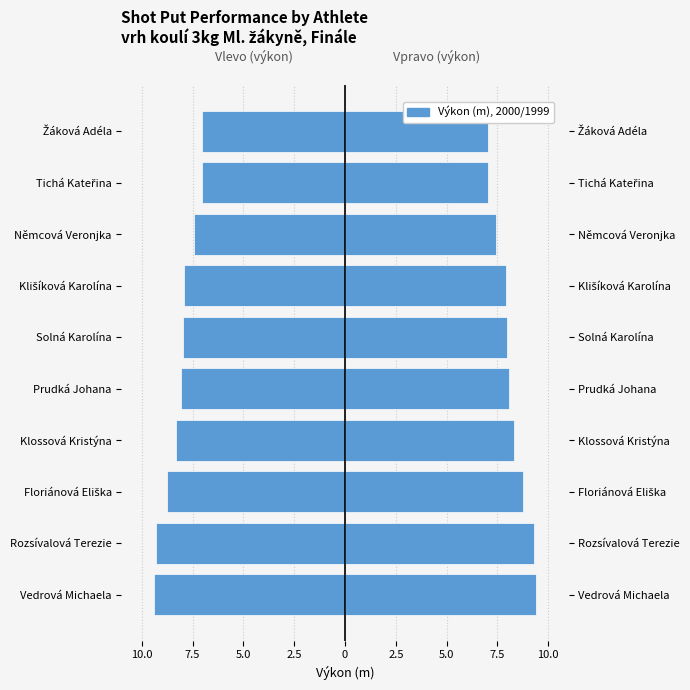

Between Rozsívalová Terezie and Solná Karolína, which series saw the biggest shift?

Výkon (left)